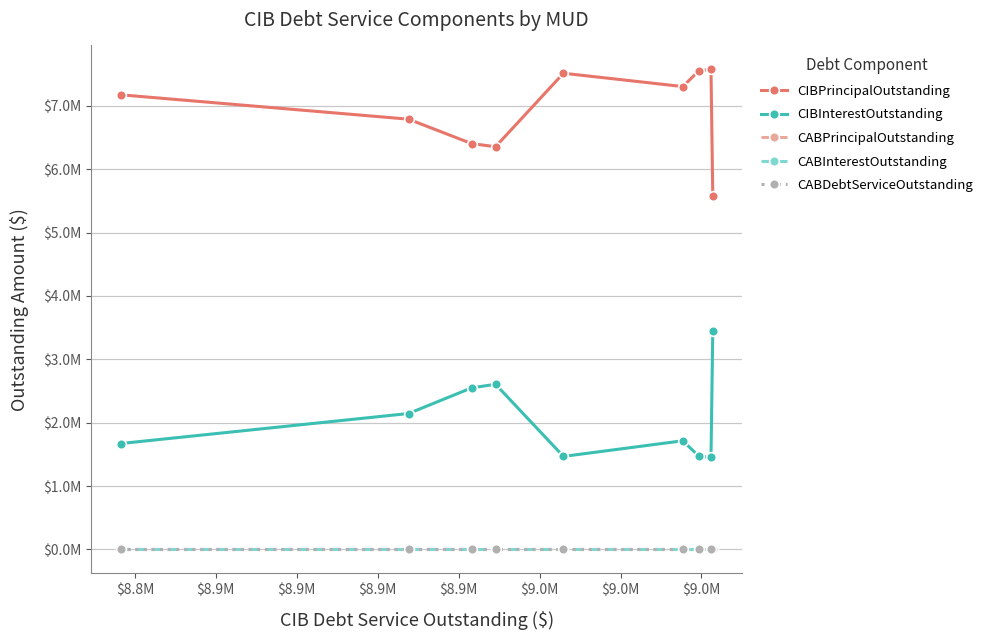

Does the chart have visible grid lines?

Yes